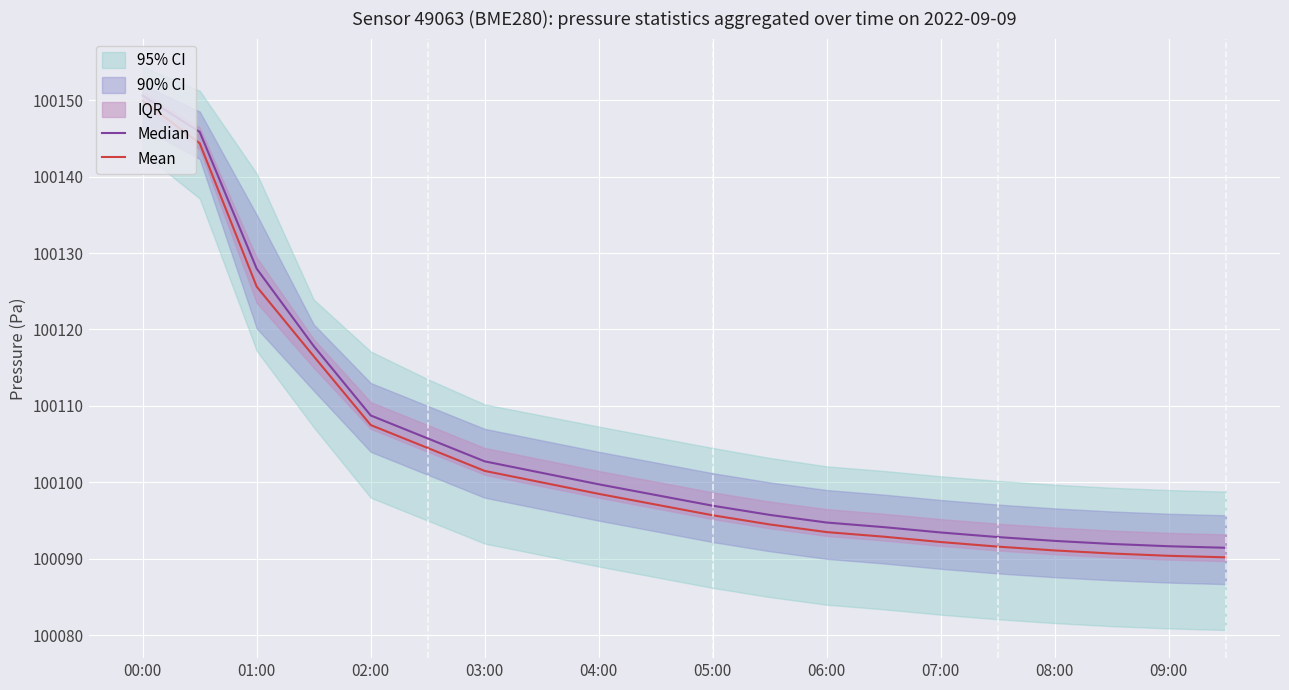

True or false: Mean has more than 1 points higher than both neighbors.

False